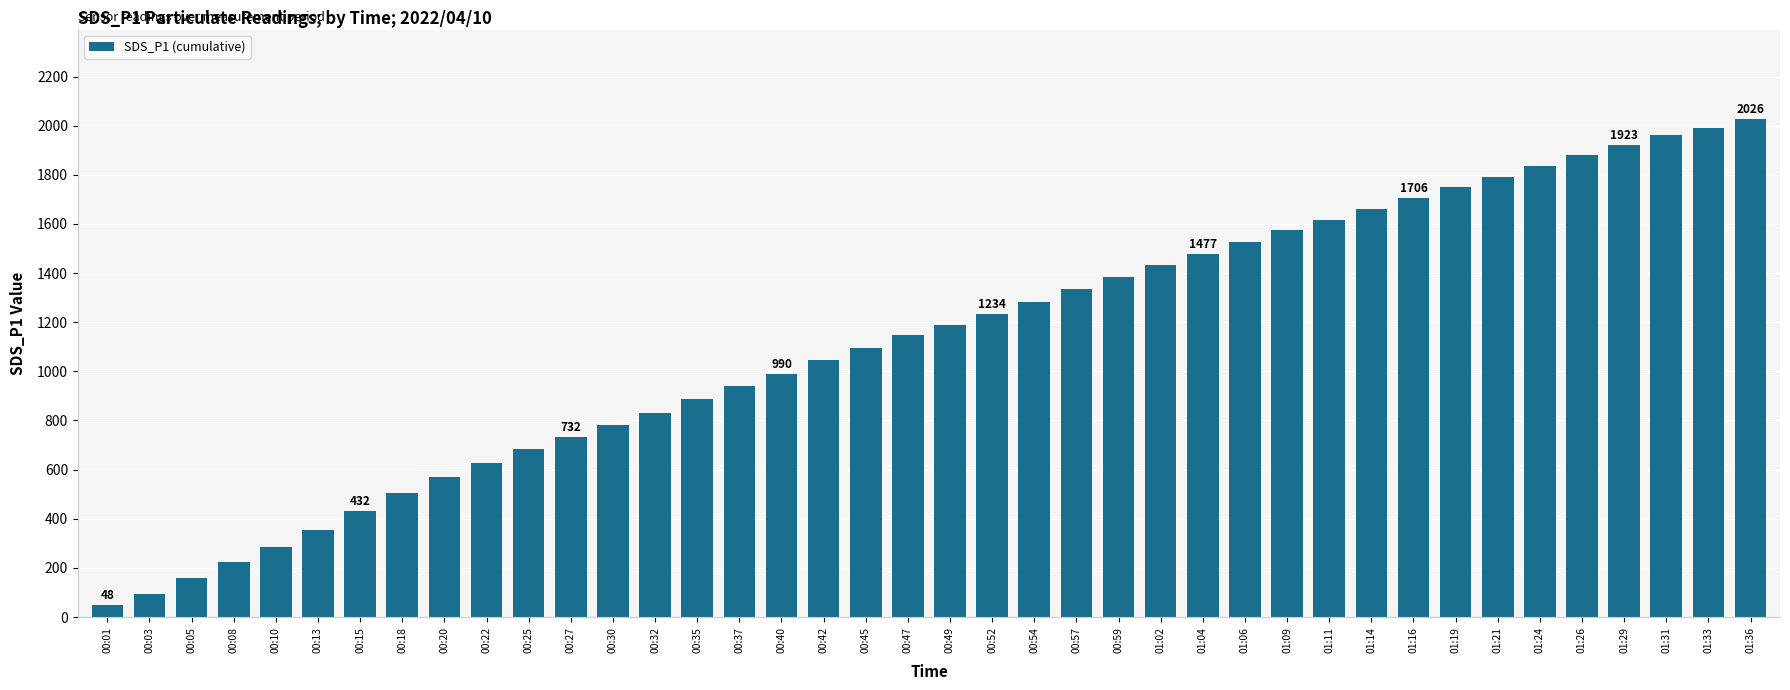

What is the value of the 9th bar from the left?

568.7